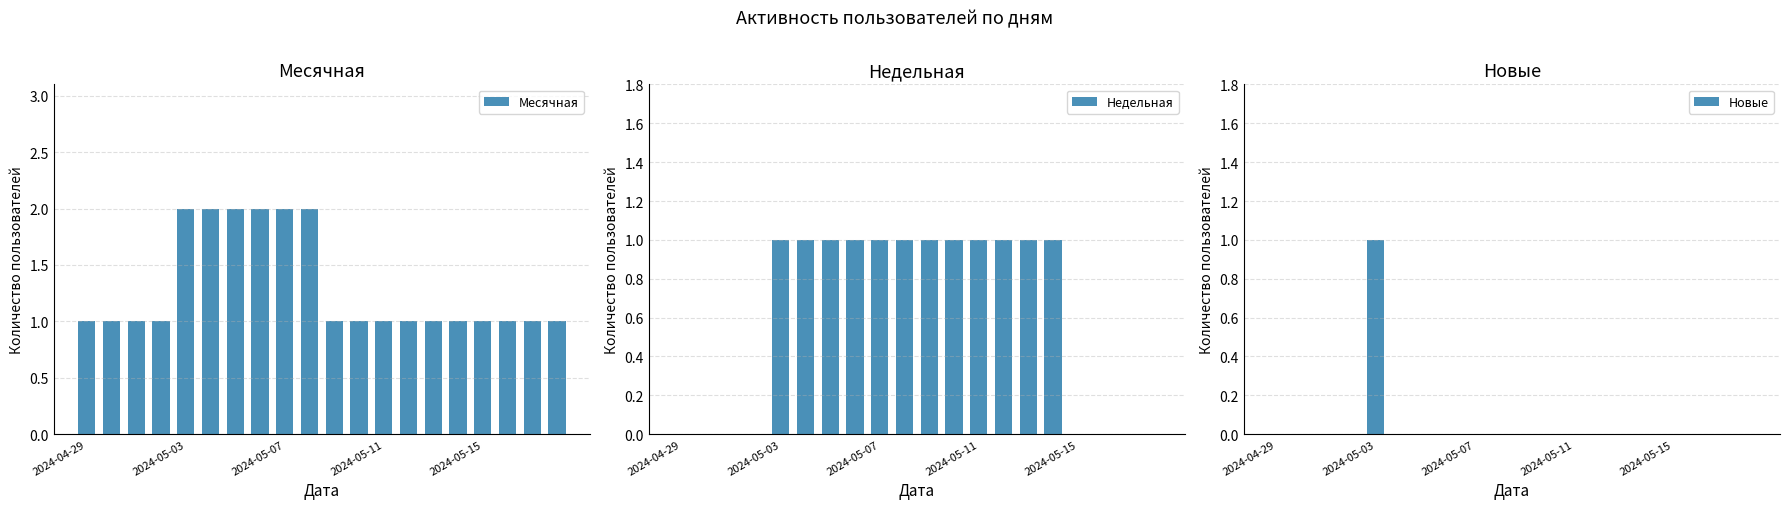

What position from the right is 6?

14